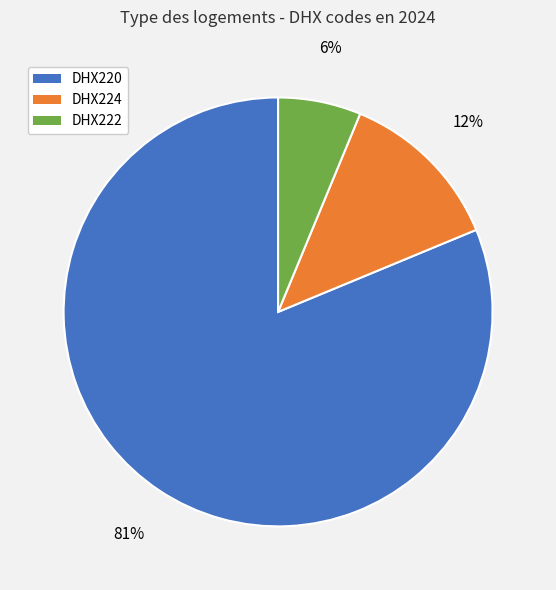

To the nearest percent, what is the combined percentage of DHX220 and DHX224?

94%